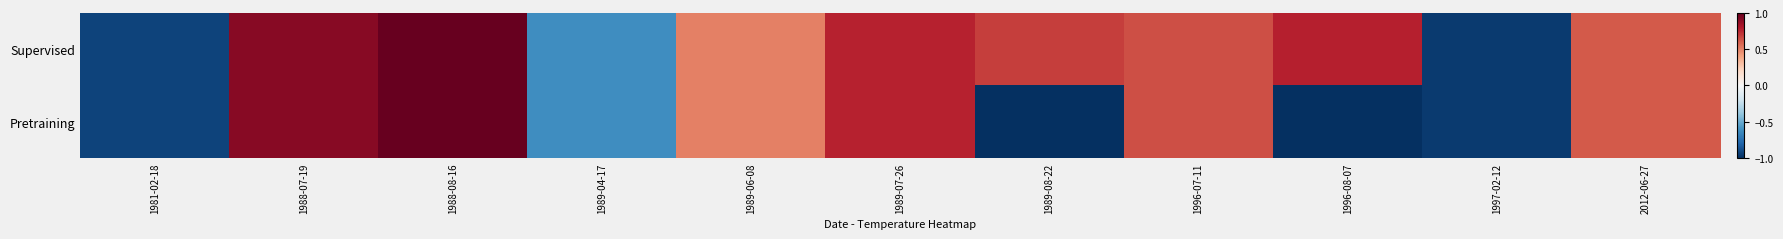

Reading left to right, extract all data points from this chart.

Supervised: 1981-02-18=-0.9	1988-07-19=0.9	1988-08-16=1.0	1989-04-17=-0.6	1989-06-08=0.5	1989-07-26=0.8	1989-08-22=0.7	1996-07-11=0.6	1996-08-07=0.8	1997-02-12=-1.0	2012-06-27=0.6
Pretraining: 1981-02-18=-0.9	1988-07-19=0.9	1988-08-16=1.0	1989-04-17=-0.6	1989-06-08=0.5	1989-07-26=0.8	1989-08-22=-1.0	1996-07-11=0.6	1996-08-07=-1.0	1997-02-12=-1.0	2012-06-27=0.6